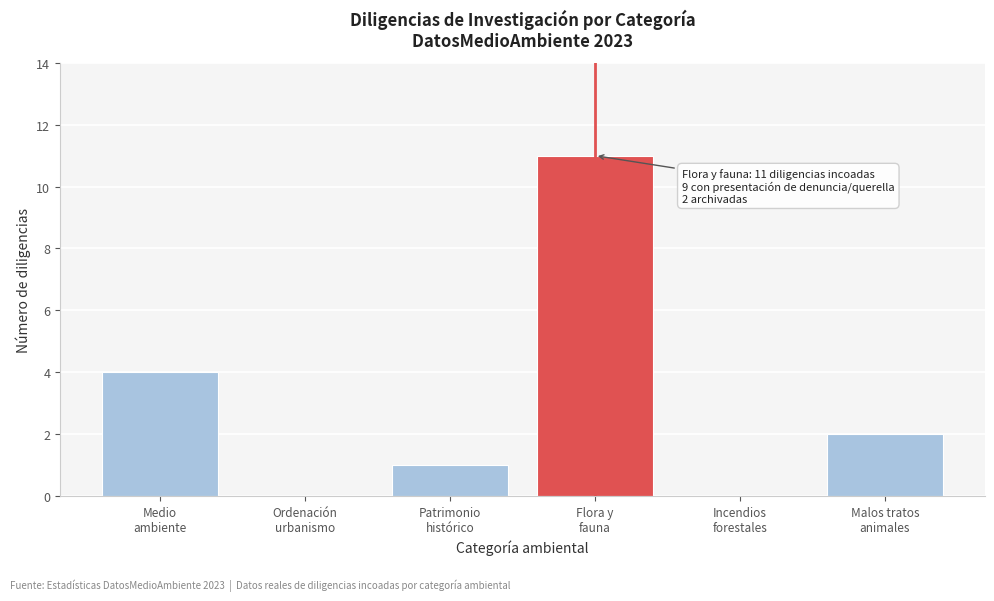

What is the maximum value shown in the chart?

11